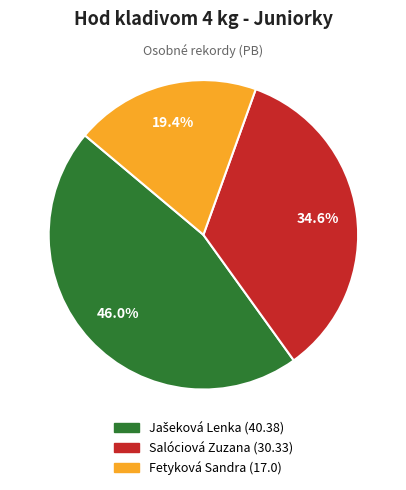

The Fetyková Sandra slice represents 30% of the pie. True or false?

False